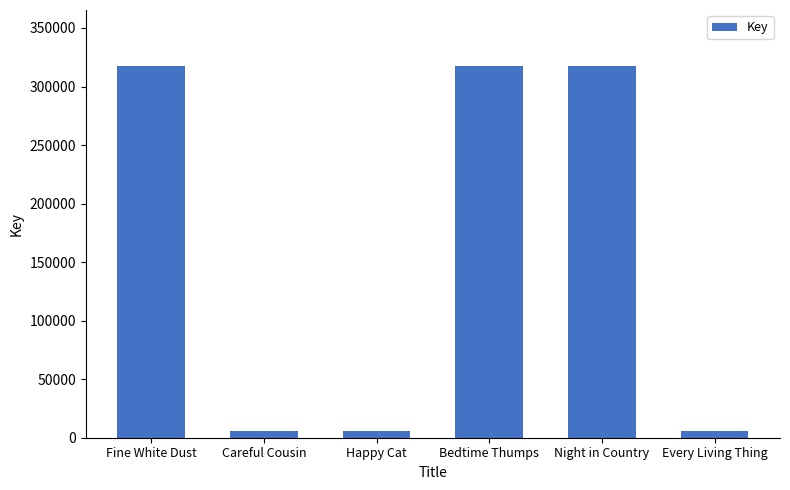

Which has a higher value, Happy Cat or Night in Country?

Night in Country